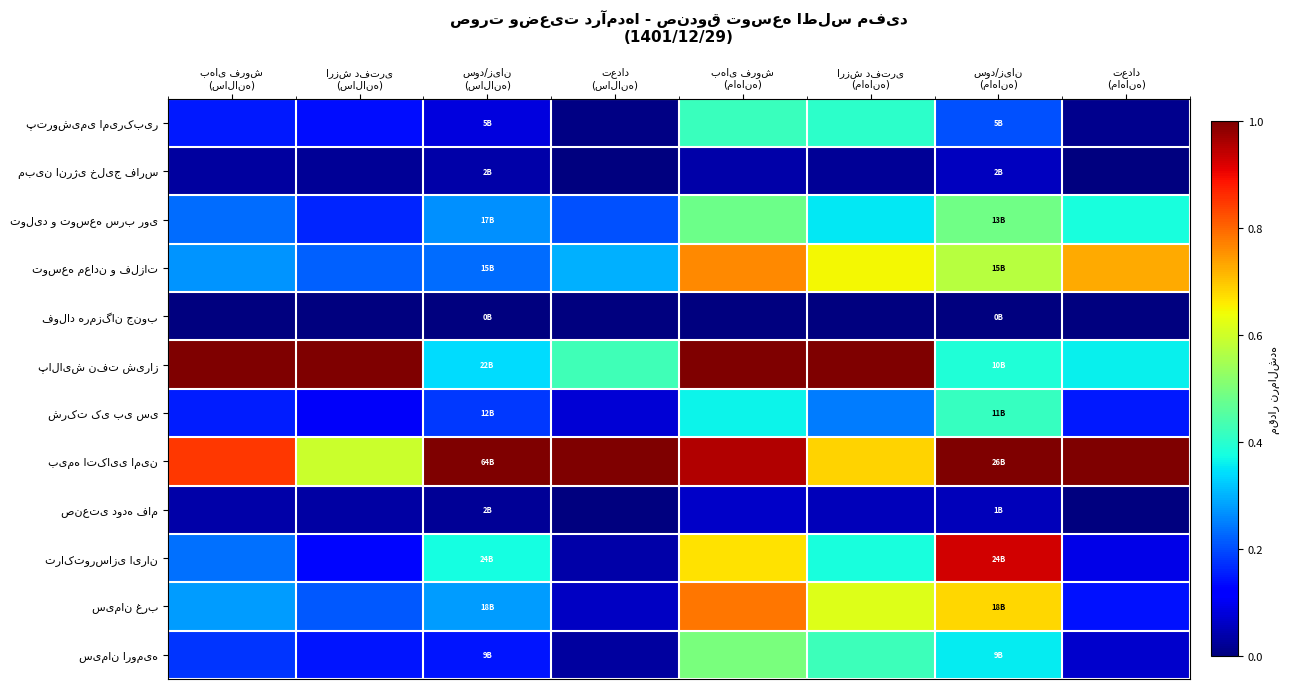

Rank the series at سود/زیان (سالانه) from lowest to highest value.

فولاد هرمزگان جنوب, صنعتی دوده فام, مبین انرژی خلیج فارس, پتروشیمی امیرکبیر, سیمان ارومیه, شرکت کی بی سی, توسعه معادن و فلزات, تولید و توسعه سرب روی, سیمان غرب, پالایش نفت شیراز, تراکتورسازی ایران, بیمه اتکایی امین